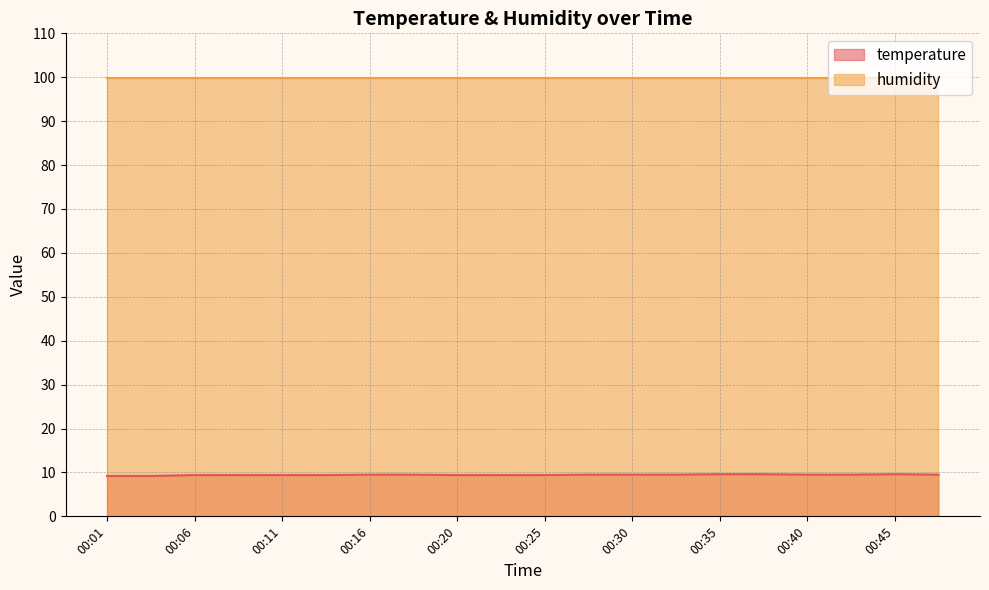

Rank the categories by value from lowest to highest.

00:01, 00:03, 00:06, 00:08, 00:11, 00:13, 00:20, 00:23, 00:25, 00:16, 00:18, 00:28, 00:30, 00:33, 00:40, 00:42, 00:47, 00:35, 00:37, 00:45